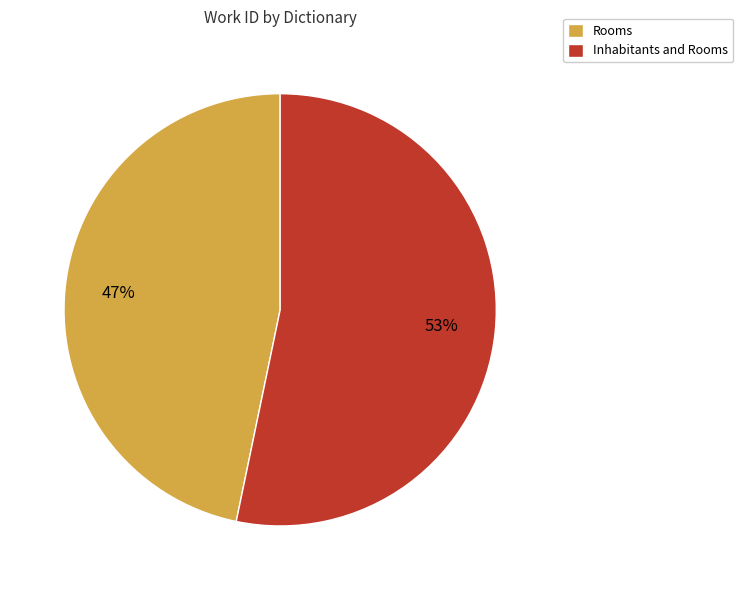

The Rooms slice represents 60% of the pie. True or false?

False